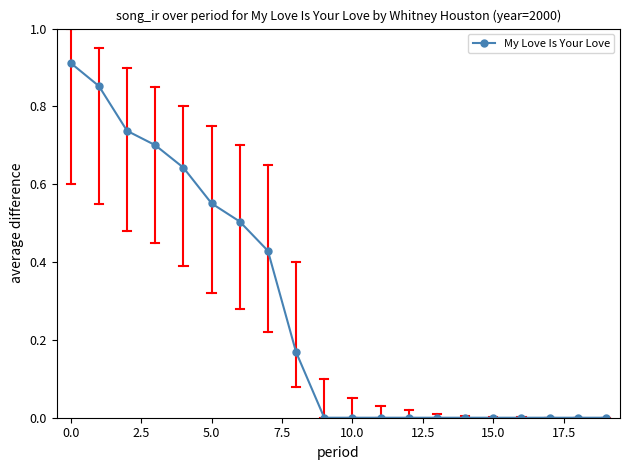

What is the sum of all values?

5.5